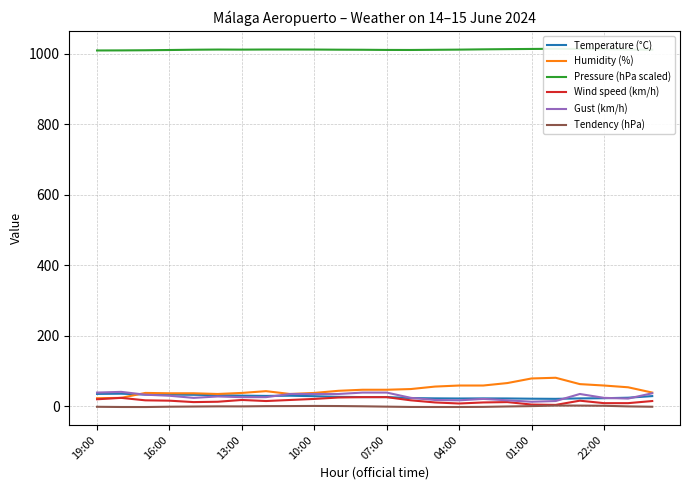

Is it true that Wind speed (km/h) equals 21.0 at 10:00?

True